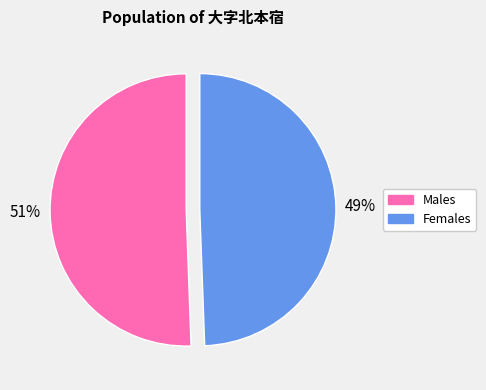

To the nearest percent, what is the average slice percentage?

50%